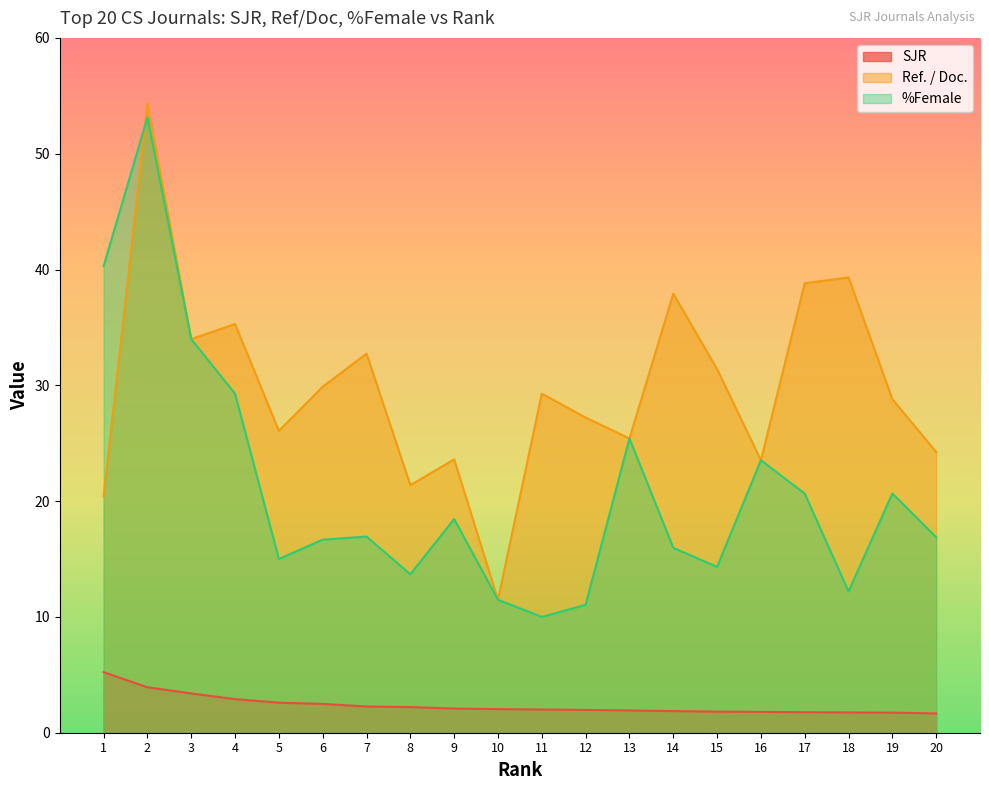

Does the chart display data point markers on the line(s)?

No